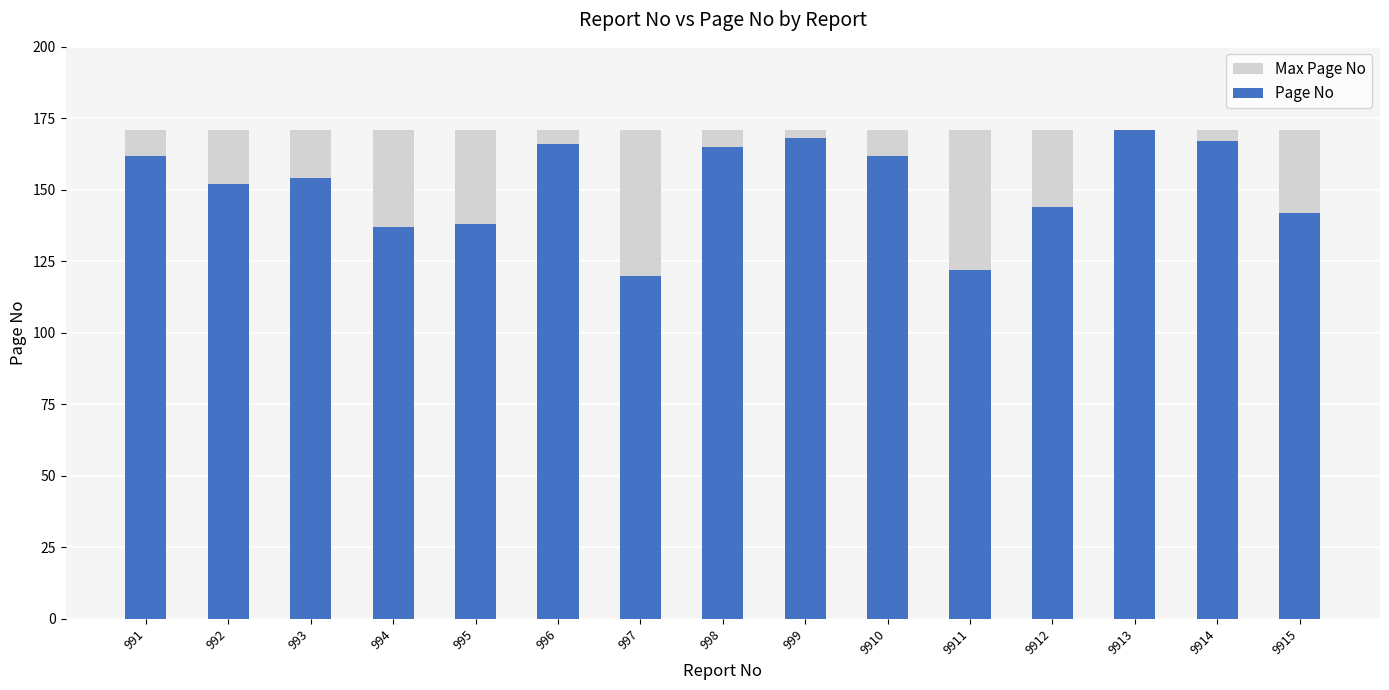

What is the difference between the highest and lowest values at 994?

34